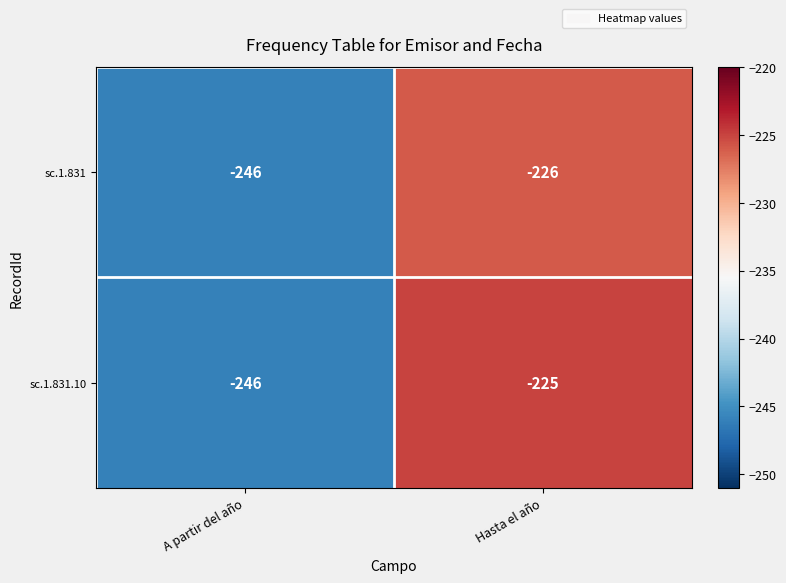

Rank the series by their average value, from highest to lowest.

sc.1.831.10, sc.1.831